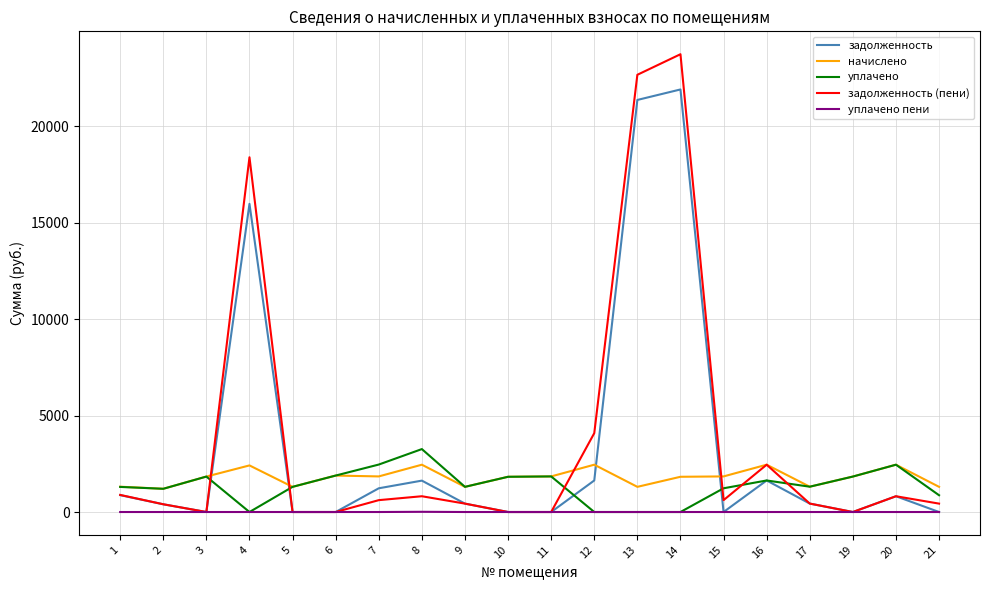

Which series changed the most between 4 and 10?

задолженность (пени)